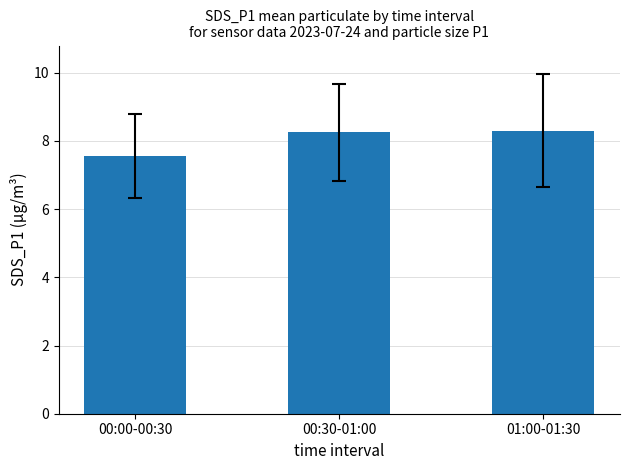

What is the sum of all values?

24.1